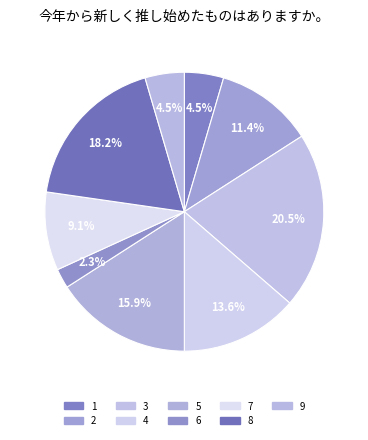

Rank the categories by value from lowest to highest.

6, 1, 9, 7, 2, 4, 5, 8, 3